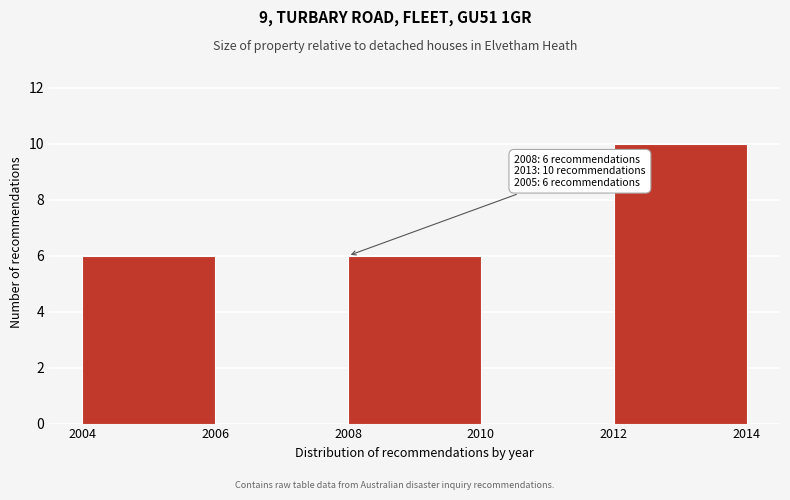

Which range on the x-axis has the tallest bar?

2012 to 2014